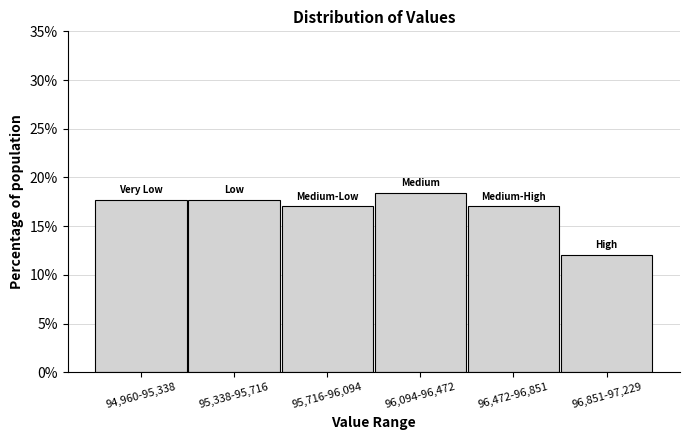

Reading left to right, extract all data points from this chart.

17.7	17.7	17.0	18.4	17.0	12.1